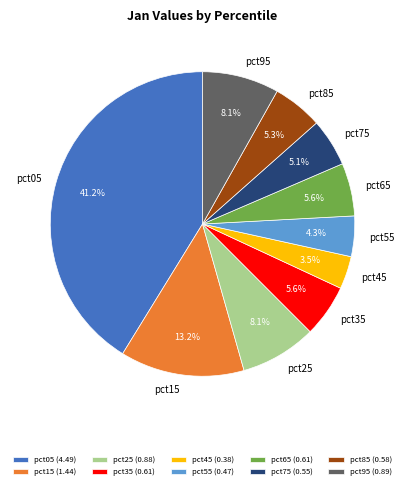

Which has a higher value, pct45 or pct05?

pct05